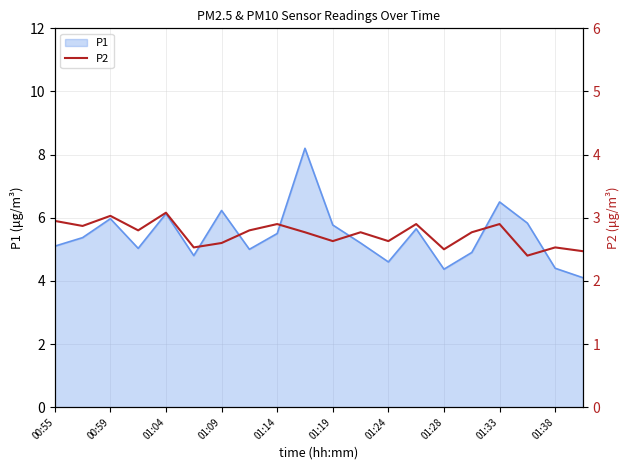

The P1 series shows 6.0 at 00:59. True or false?

True